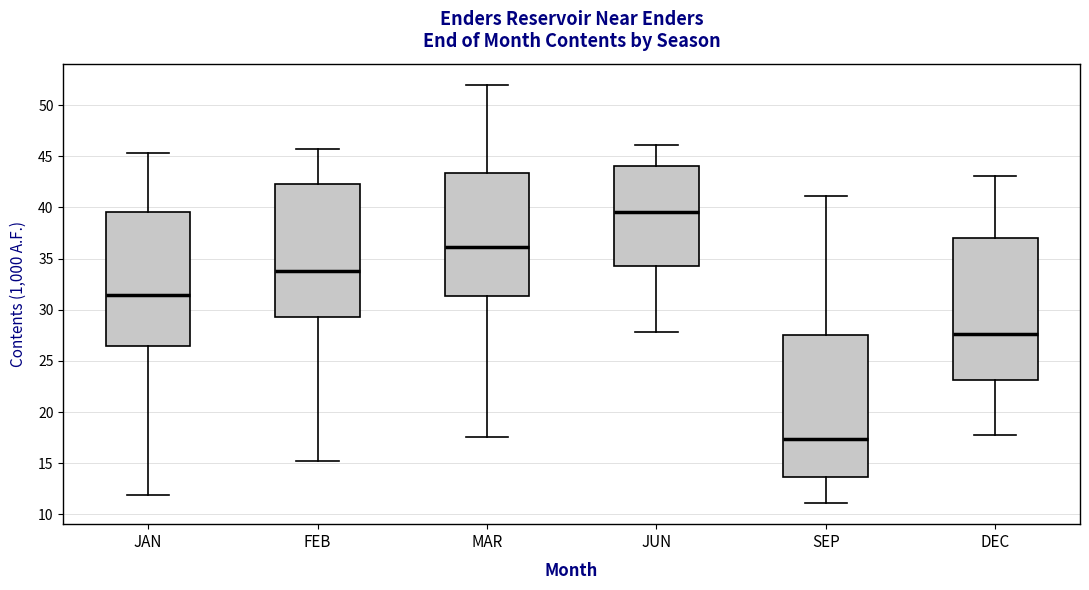

Reading left to right, read every box against the y-axis: the position of its median line, the range the box covers, and the ends of its whiskers. The values are not printed on the chart, so give them approximately, as read against the axis.

JAN: median 31.5, box 26.5 to 39.5, whiskers 12.0 to 45.5
FEB: median 34.0, box 29.5 to 42.5, whiskers 15.0 to 45.5
MAR: median 36.0, box 31.5 to 43.5, whiskers 17.5 to 52.0
JUN: median 39.5, box 34.5 to 44.0, whiskers 28.0 to 46.0
SEP: median 17.5, box 13.5 to 27.5, whiskers 11.0 to 41.0
DEC: median 27.5, box 23.0 to 37.0, whiskers 18.0 to 43.0